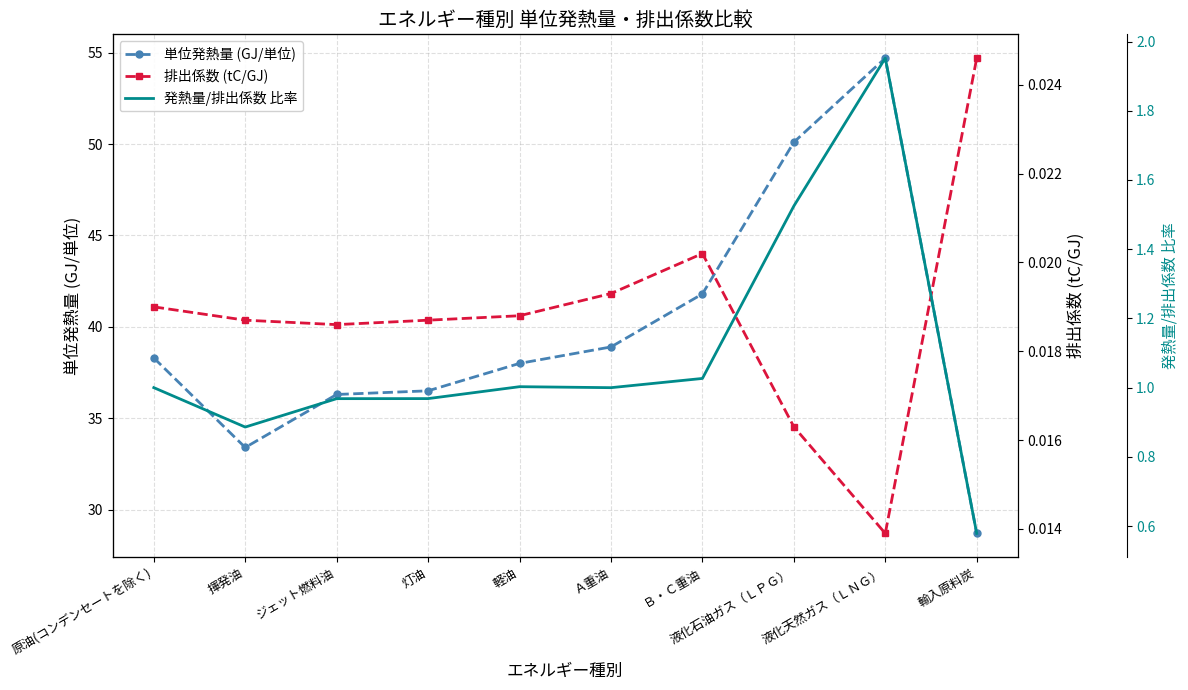

The 単位発熱量 (GJ/単位) series shows 16.2 at ジェット燃料油. True or false?

False